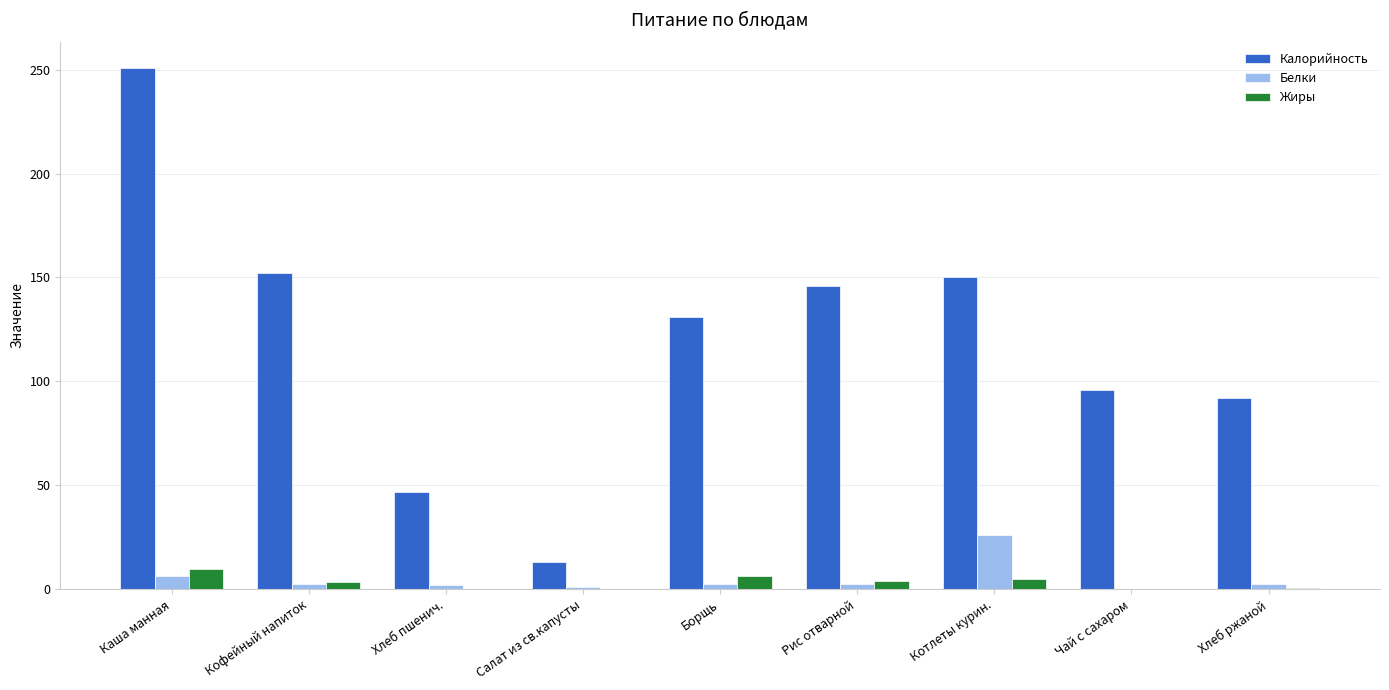

Which series has the largest total across all categories?

Калорийность